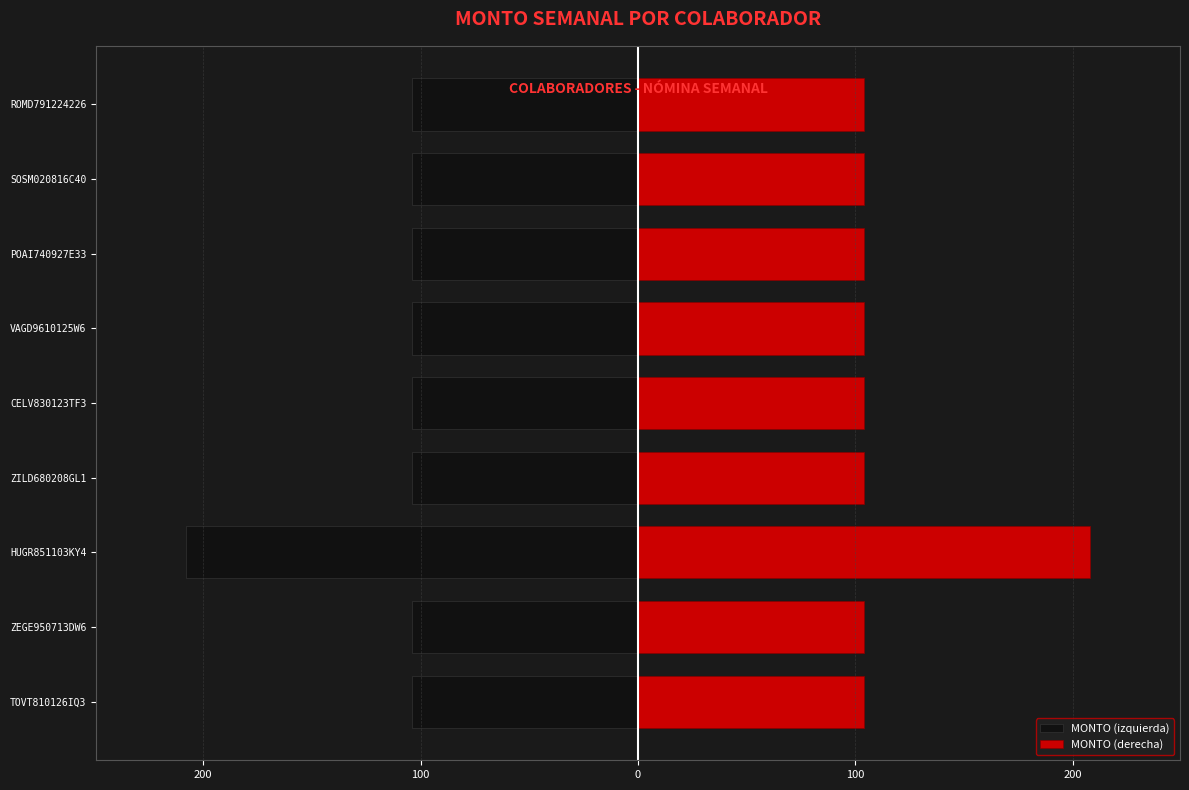

What is the difference between the maximum and minimum values in the MONTO (izquierda) series?

103.9